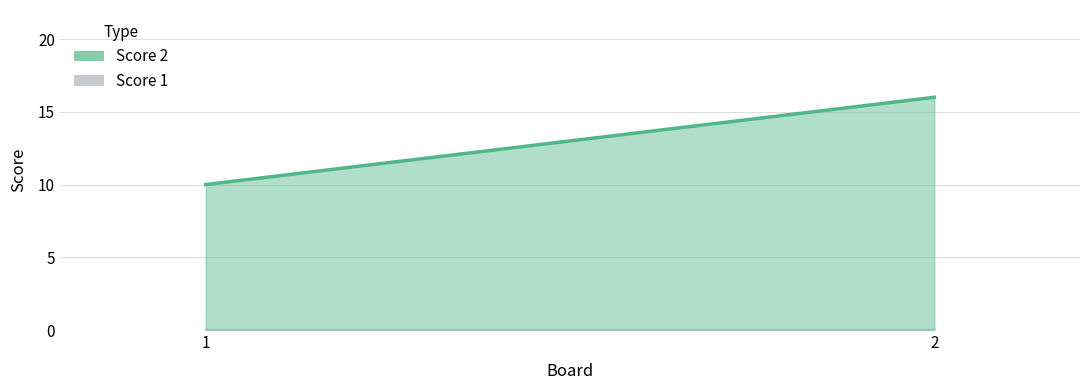

Reading left to right, list all the values displayed in this chart.

Score 2: 1=10	2=16
Score 1: 1=0	2=0